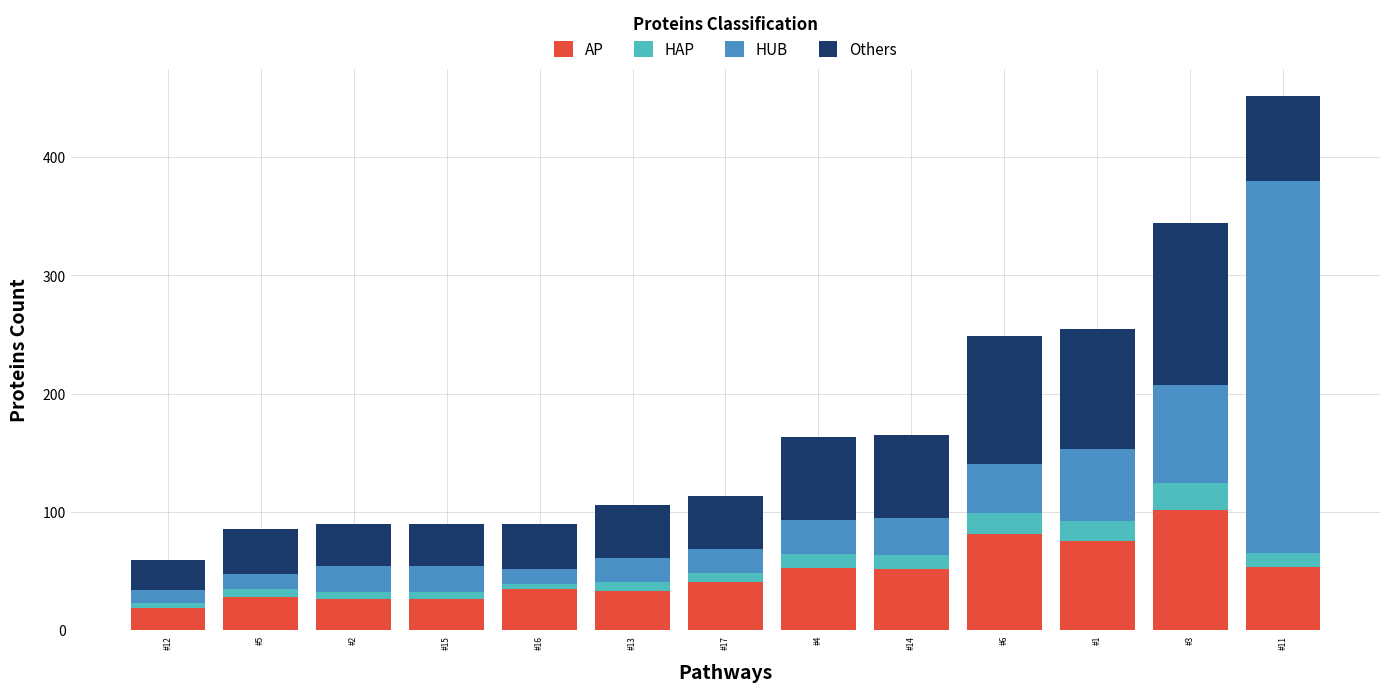

What are all the series names shown in the legend?

AP, HAP, HUB, Others